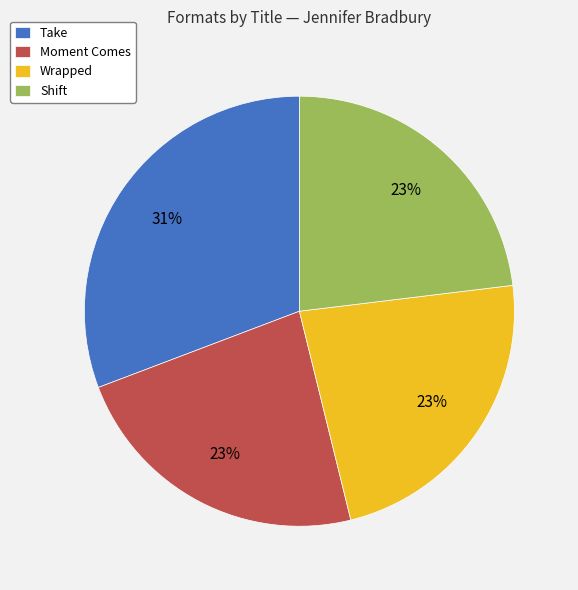

Approximately how many times larger is the value at Shift compared to Moment Comes?

1.0